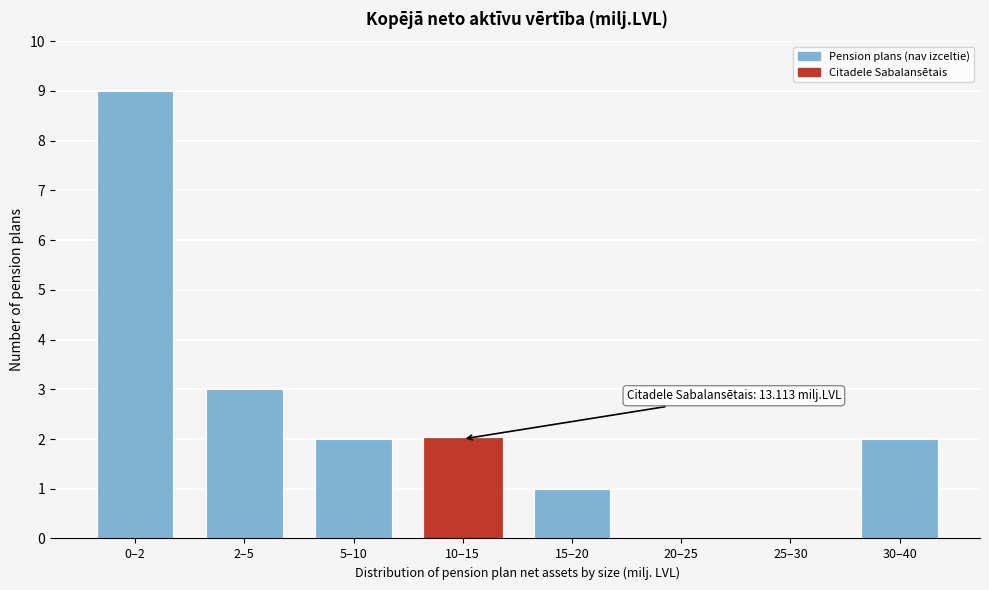

Reading left to right, transcribe all the data shown in this chart.

0–2=9	2–5=3	5–10=2	10–15=2	15–20=1	20–25=0	25–30=0	30–40=2